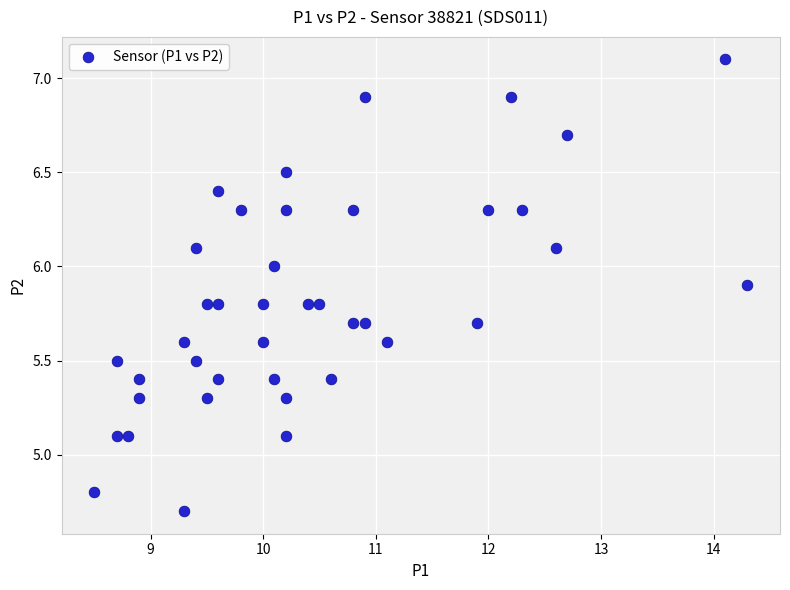

What is the range of X values (max minus min)?

5.8